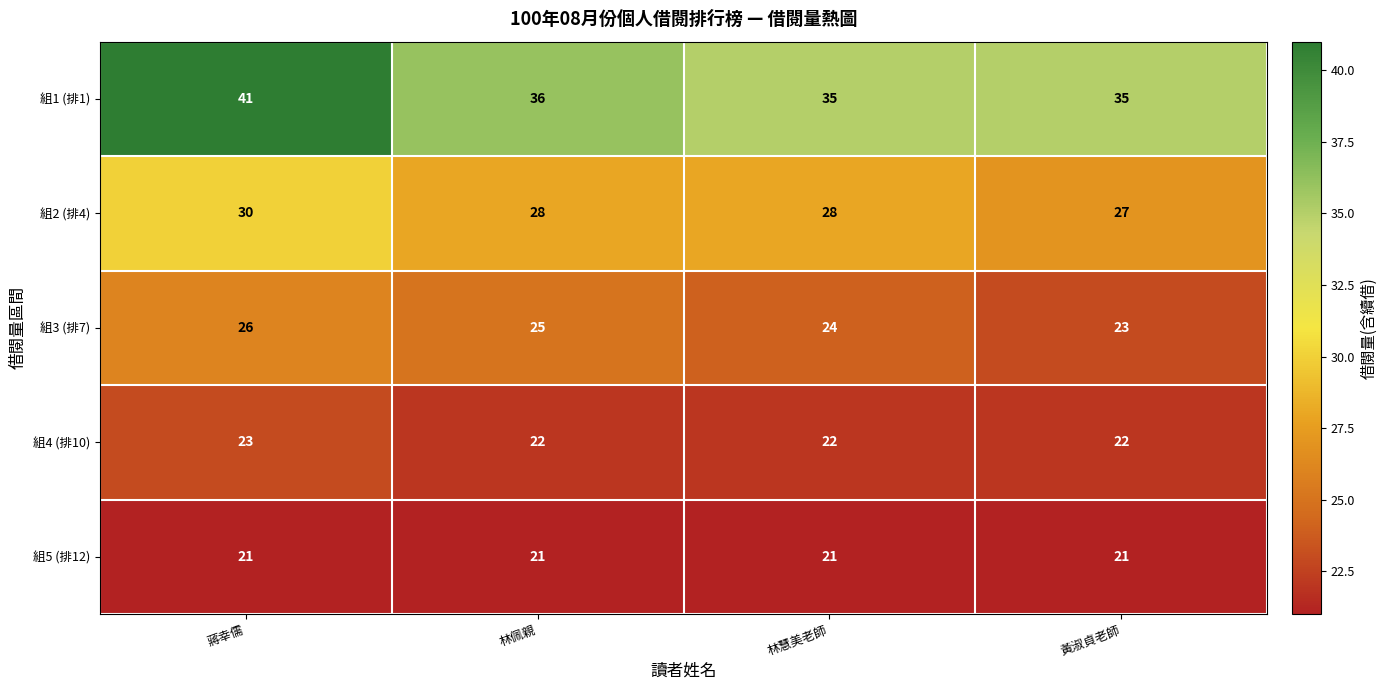

How many data points does each series have?

4